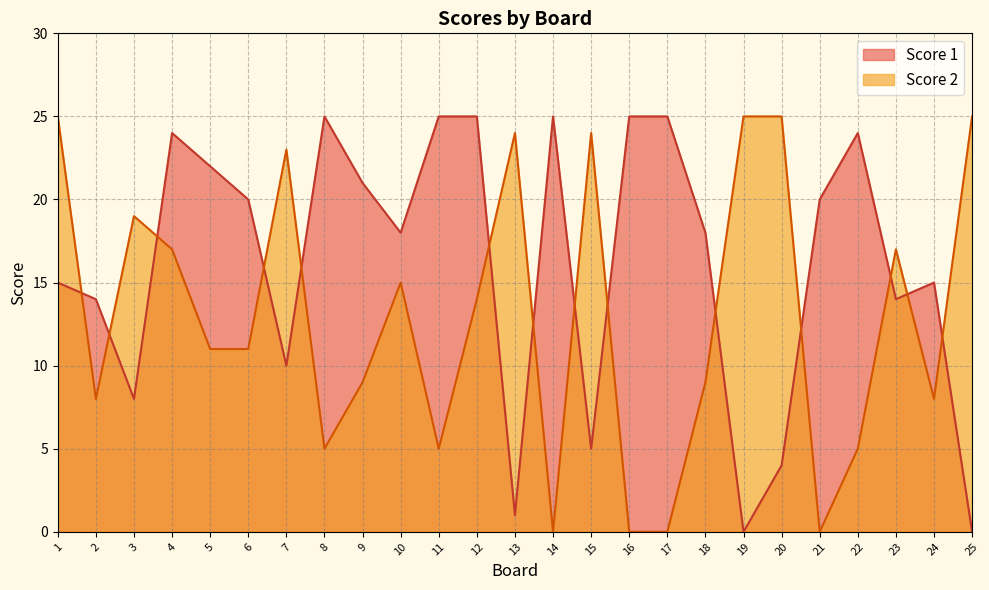

True or false: Score 2 and Score 1 intersect in this chart.

True